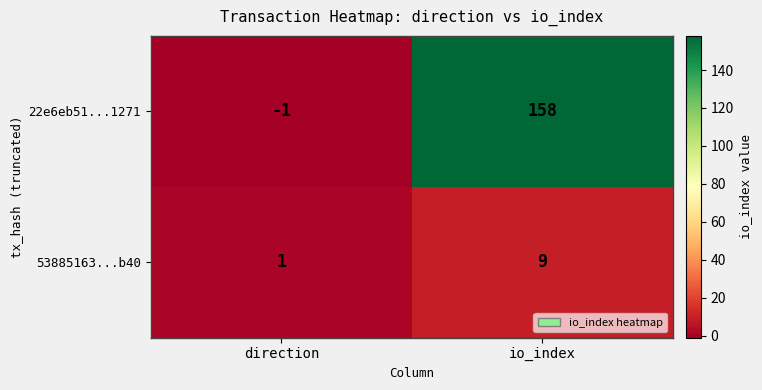

What is the difference between the maximum and minimum values in the 22e6eb51...1271 series?

159